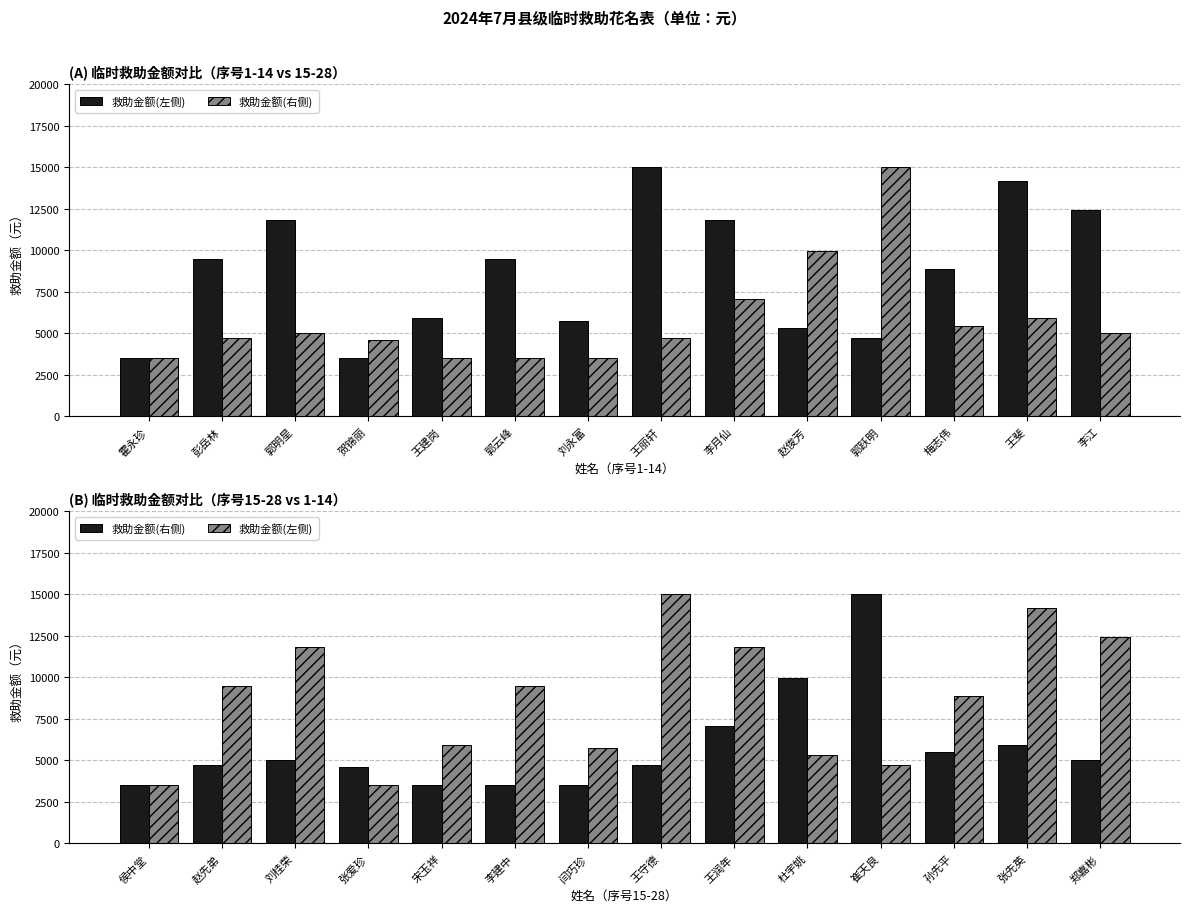

What is the difference between the 救助金额(右侧) values at 杜宇姚 and 刘桂荣?

4950